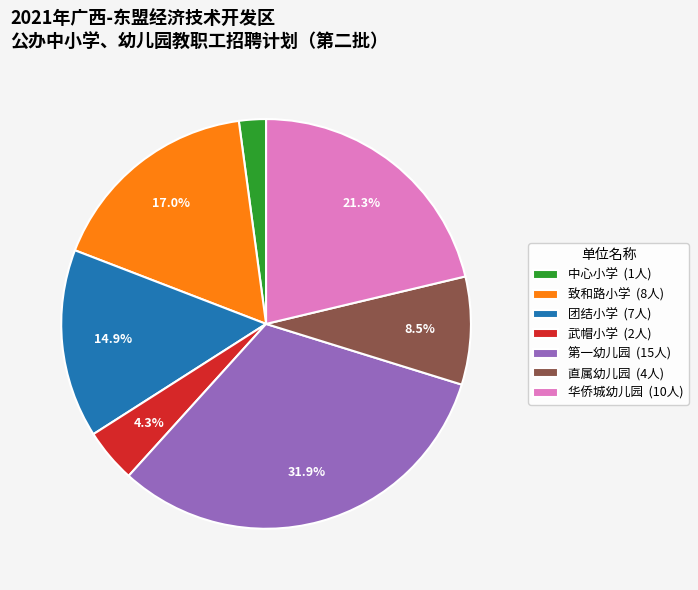

Between 第一幼儿园 and 直属幼儿园, which is larger?

第一幼儿园